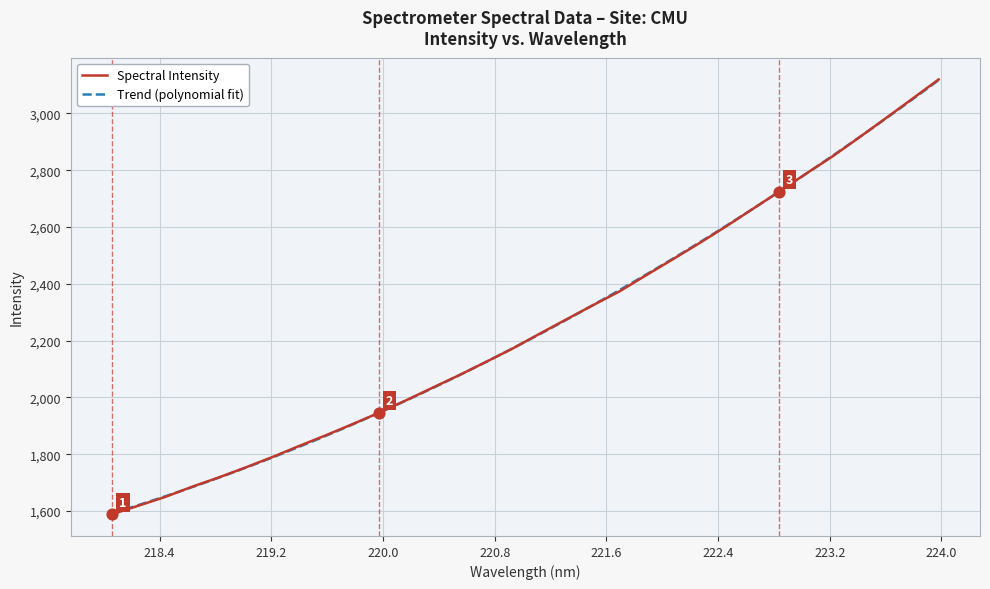

Approximately how many times larger is the value at 223.5987 compared to 219.0156?

1.7